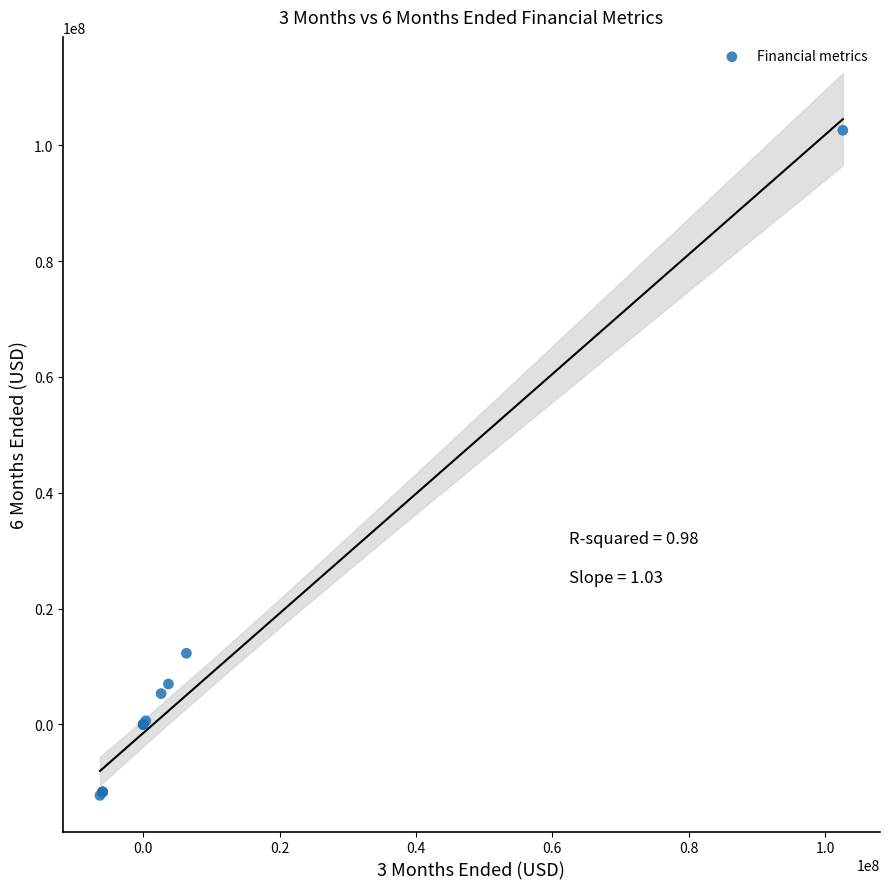

What Y value in the scatter plot is closest to 45153855?

12269295.0